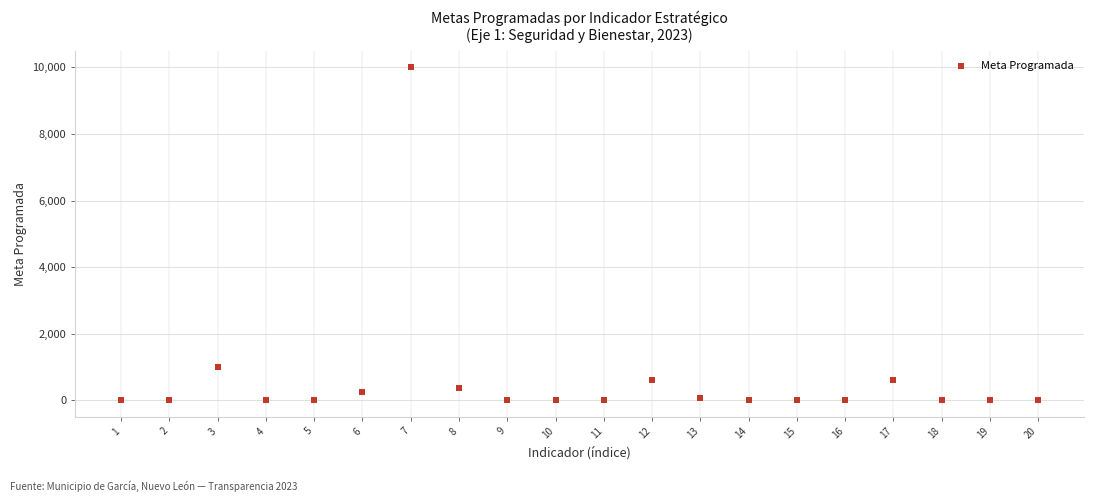

What Y value in the scatter plot is closest to 5000?

1000